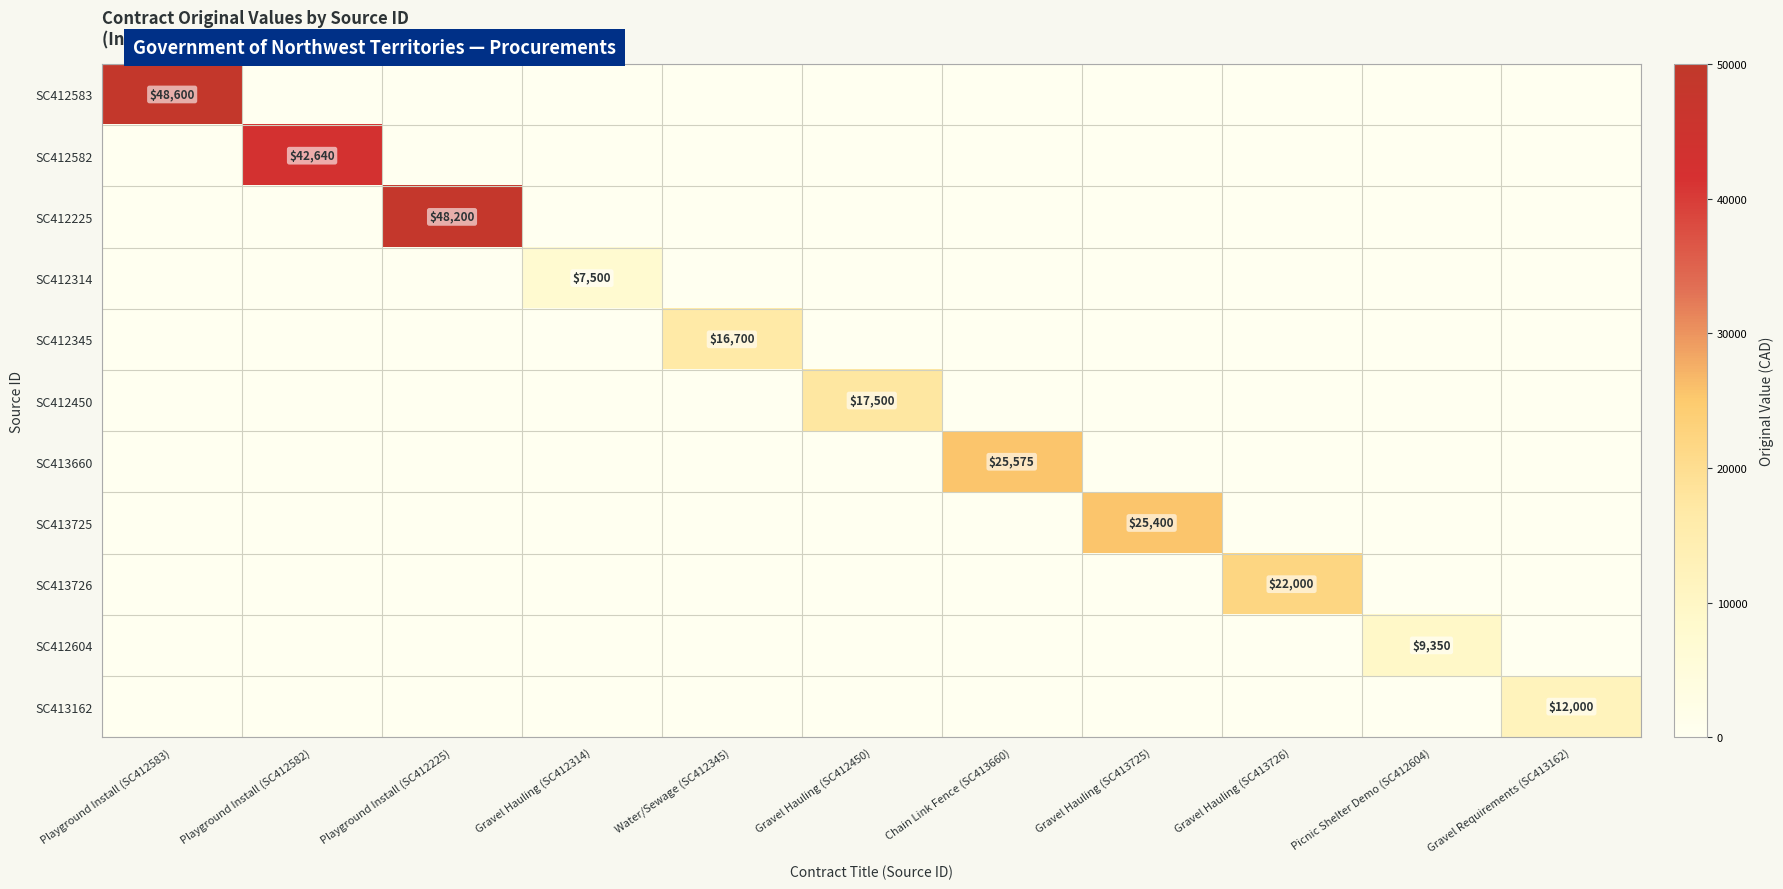

Is it true that SC412582 equals 42640 at Playground Install (SC412582)?

True